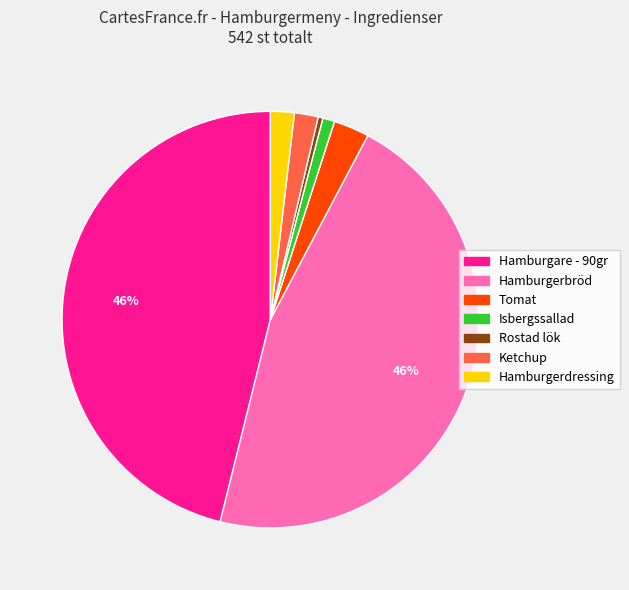

Combined, do Rostad lök and Hamburgerdressing account for over 50%?

No